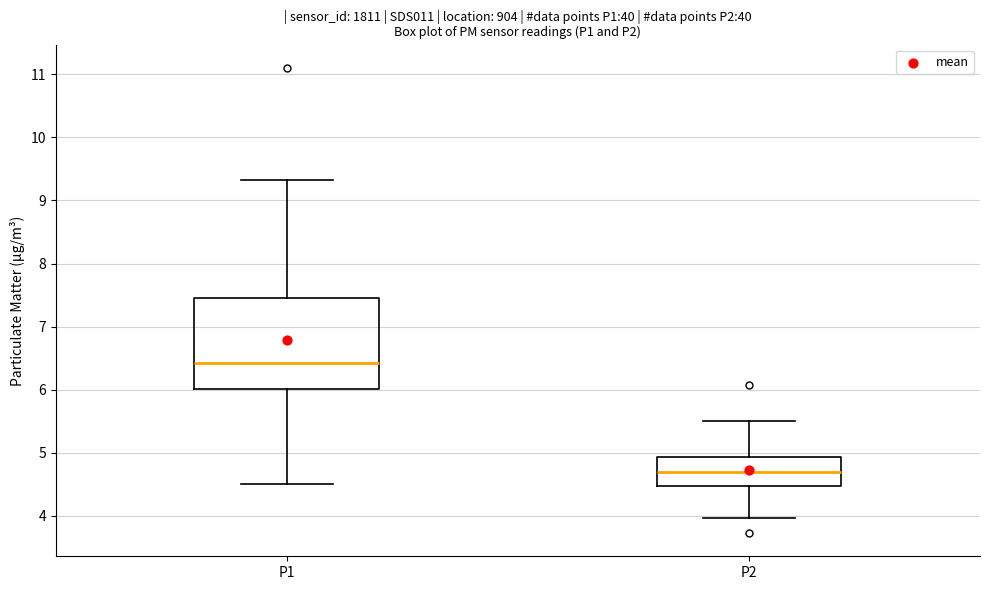

Comparing the boxes themselves (not the whiskers), which one is the tallest?

P1